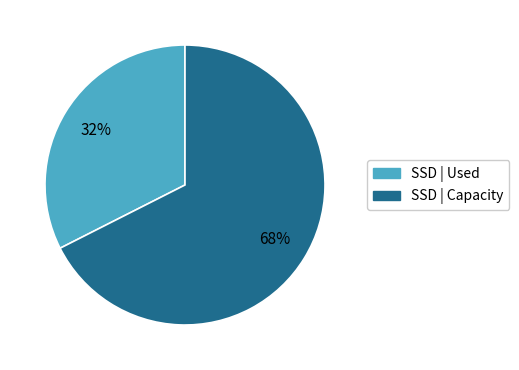

Does any single category account for the majority?

Yes